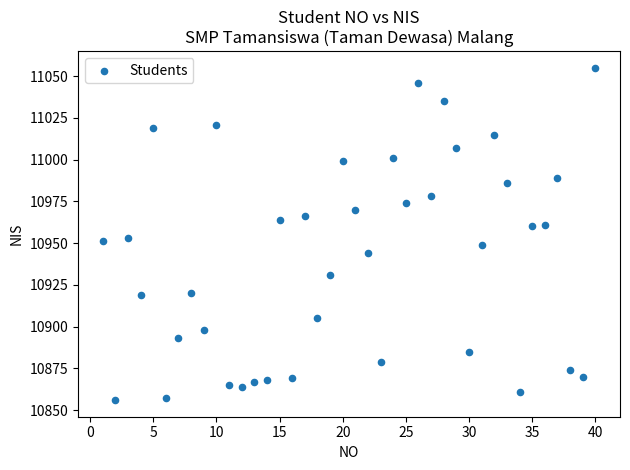

What is the range of Y values (max minus min)?

199